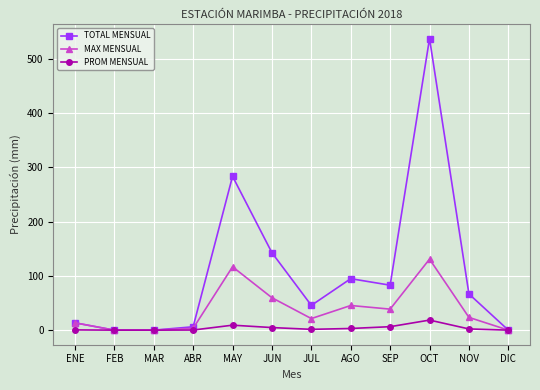

What is the average value of the TOTAL MENSUAL series?

106.1